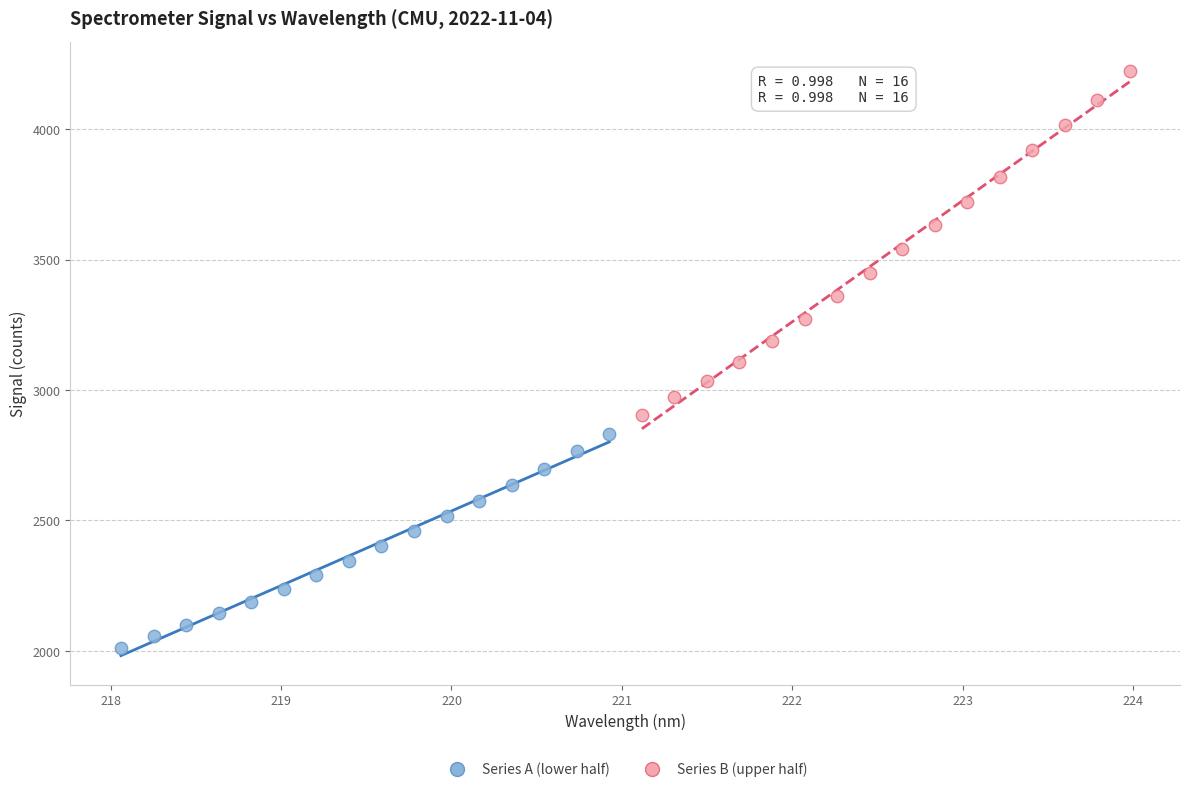

Which series has the largest Y range (max minus min)?

Series B (upper half)